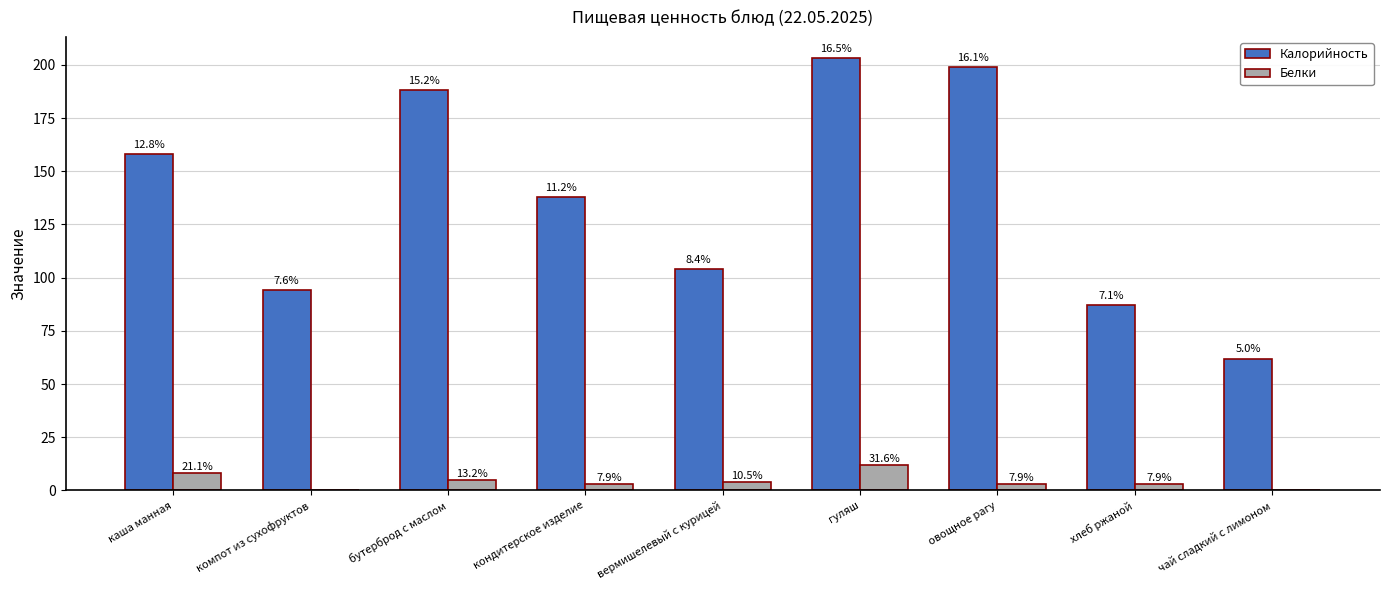

Reading left to right, extract all data points from this chart.

Калорийность: каша манная=158	компот из сухофруктов=94	бутерброд с маслом=188	кондитерское изделие=138	вермишелевый с курицей=104	гуляш=203	овощное рагу=199	хлеб ржаной=87	чай сладкий с лимоном=62
Белки: каша манная=8	компот из сухофруктов=0	бутерброд с маслом=5	кондитерское изделие=3	вермишелевый с курицей=4	гуляш=12	овощное рагу=3	хлеб ржаной=3	чай сладкий с лимоном=0